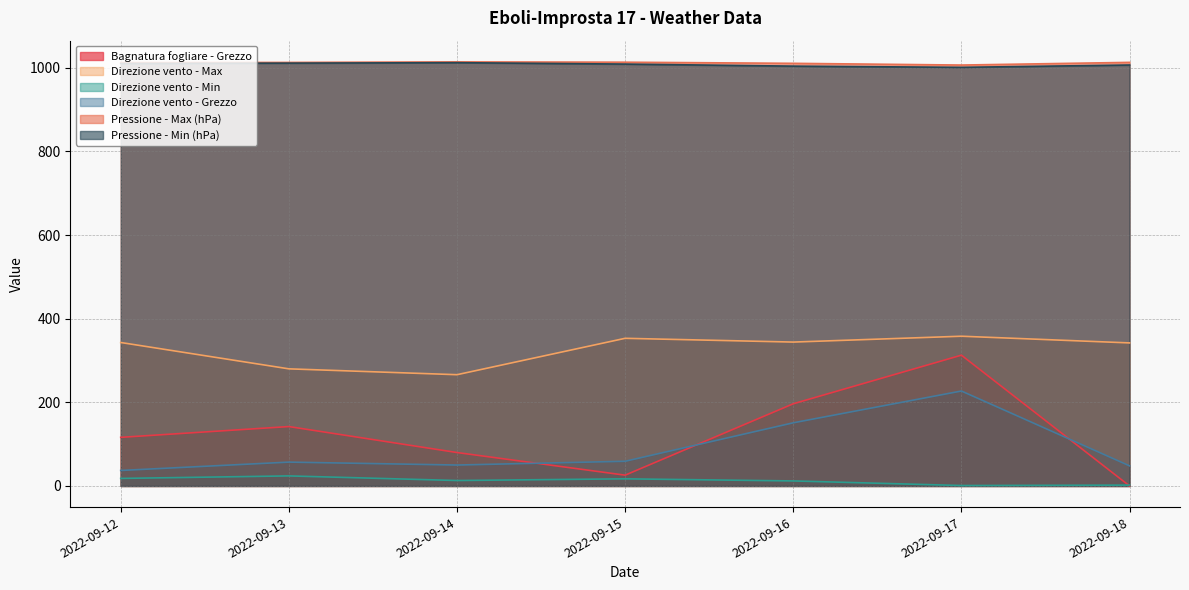

True or false: Bagnatura fogliare - Grezzo has more than 1 interior local peaks.

True